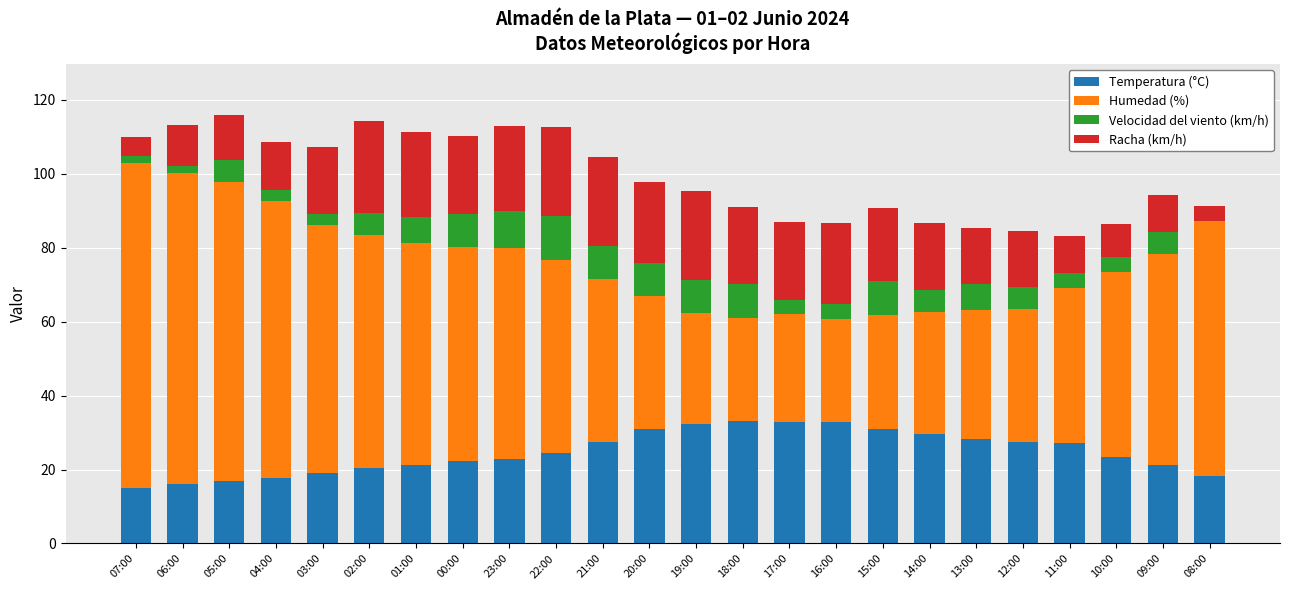

Is it true that Temperatura (°C) equals 29.7 at 14:00?

True